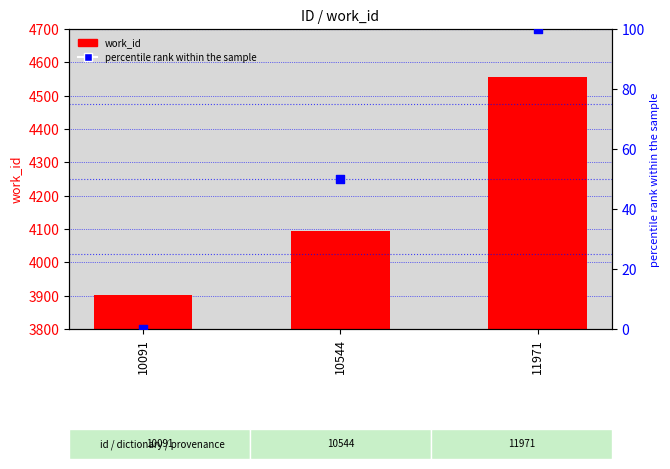

Which series has the largest Y range (max minus min)?

work_id